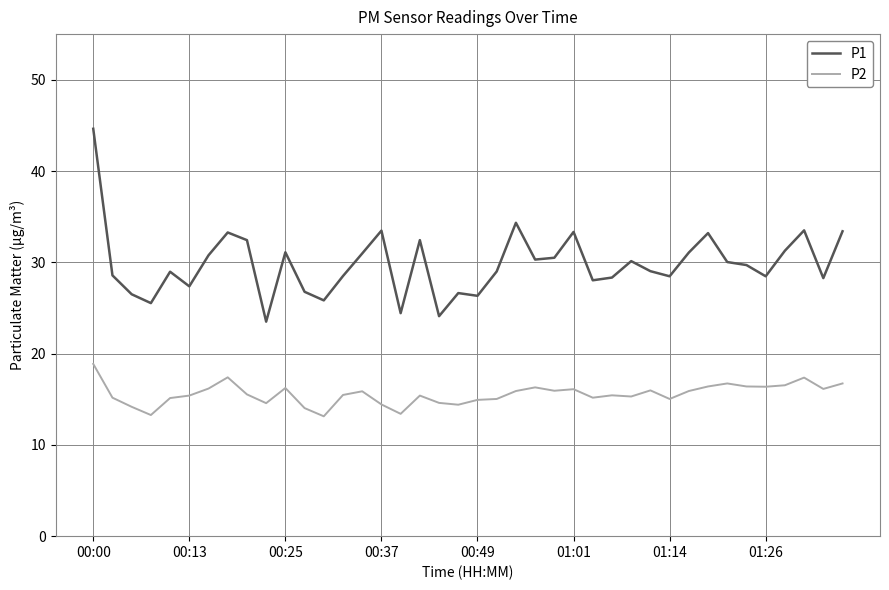

In P1, how many points are higher than both neighbors (excluding endpoints)?

11